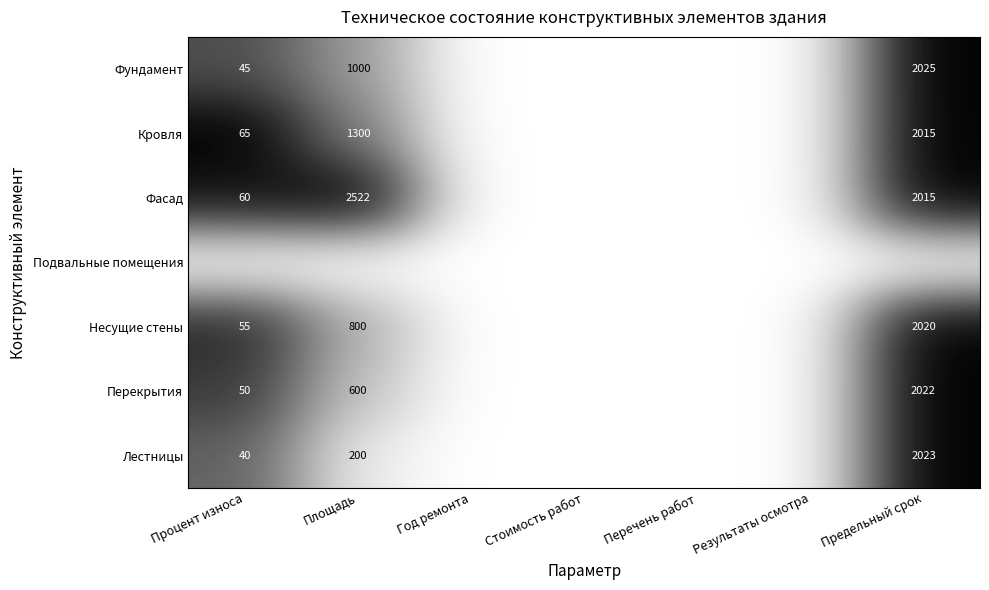

Is it true that Несущие стены equals 84 at Процент износа?

False